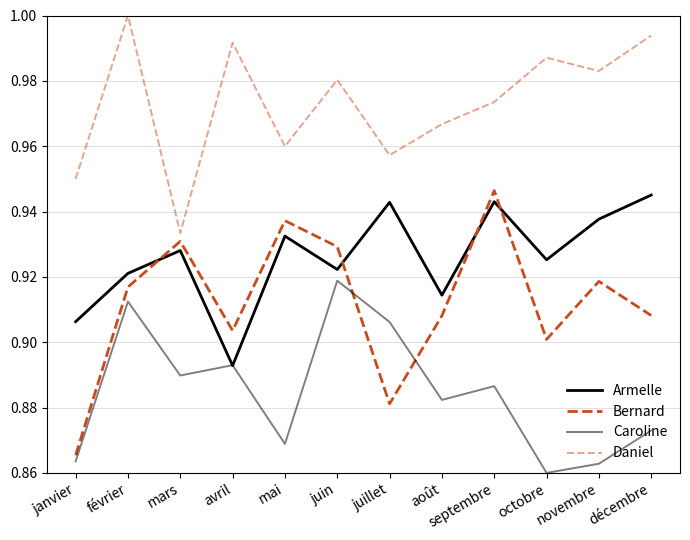

Is the value of Caroline at juin greater than the value of Bernard at février?

Yes